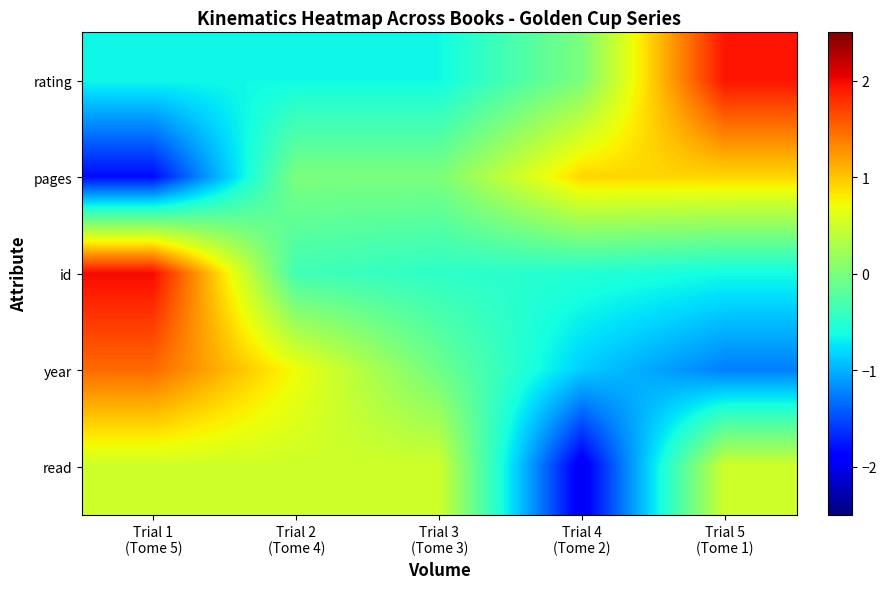

What is the spread (max minus min) of values at Trial 4
(Tome 2)?

2.9